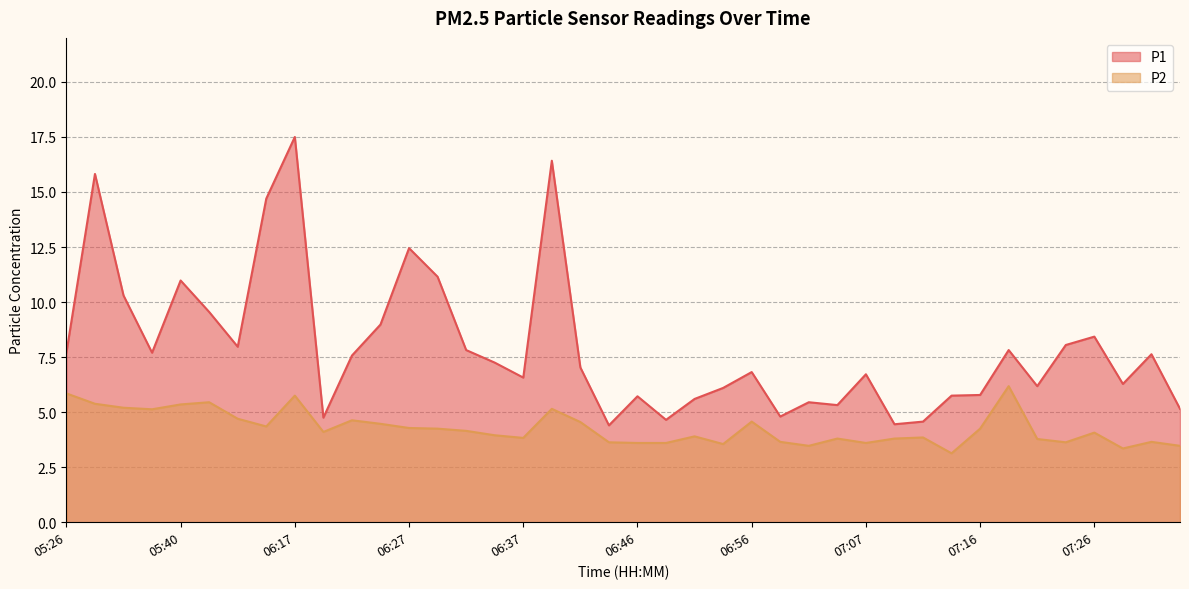

What is the sum of the P2 values at 05:29 and 07:16?

9.6